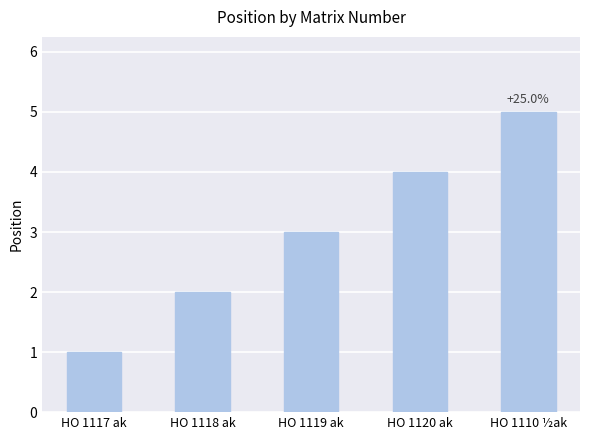

What is the minimum value shown in the chart?

1